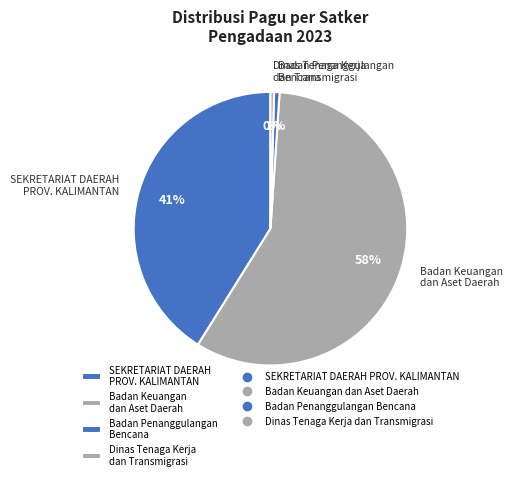

Is the sum of Badan Keuangan dan Aset Daerah and Badan Penanggulangan Bencana greater than half?

Yes